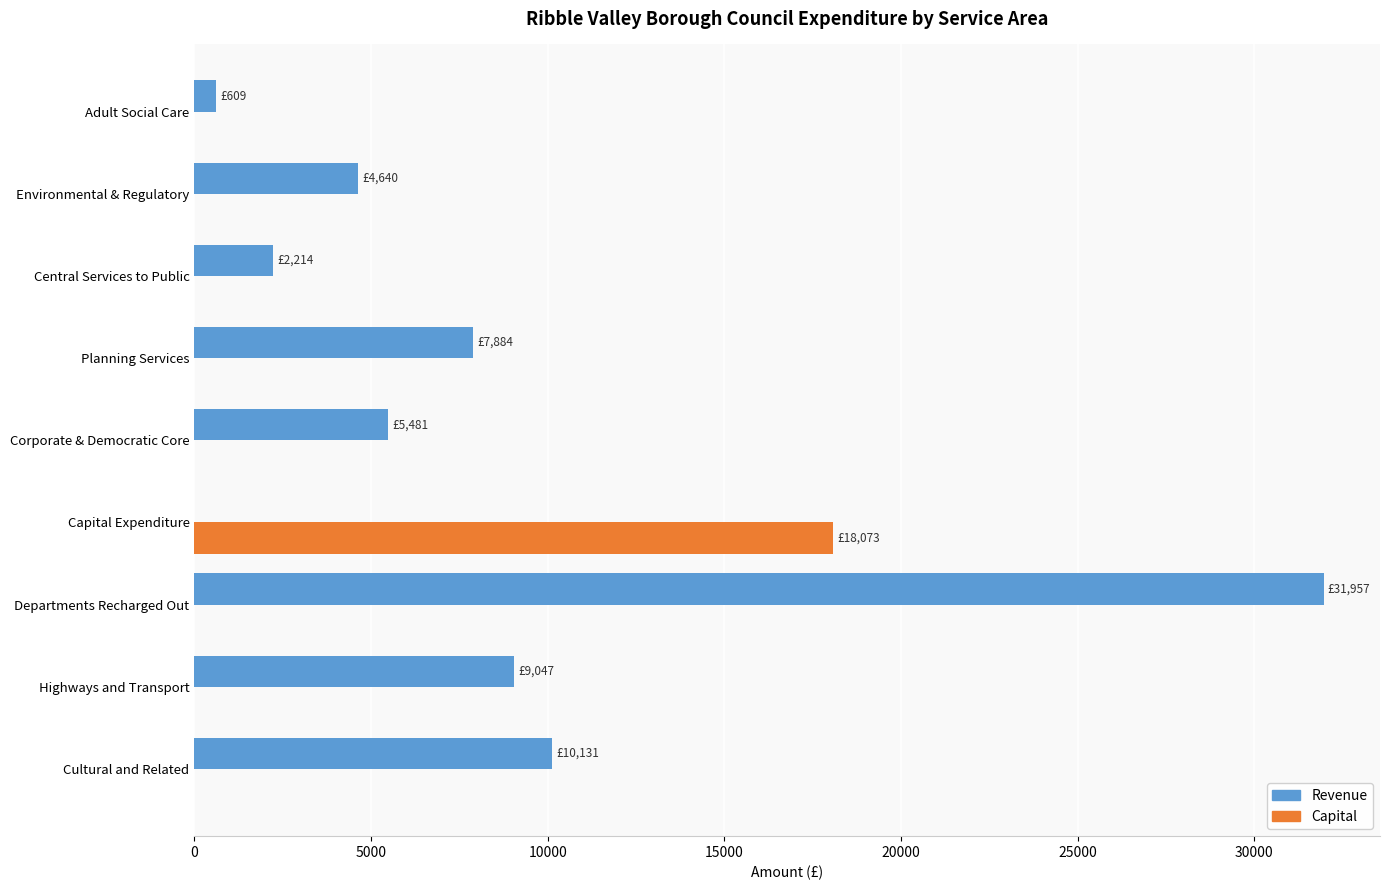

How many positive values does the Revenue series have?

8